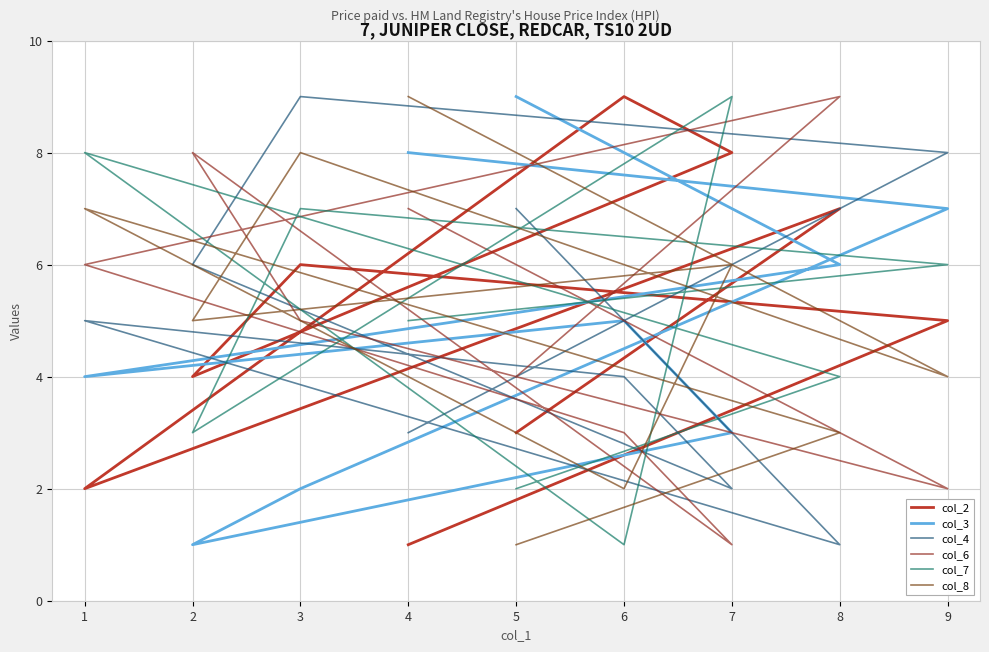

At which category is the sum across all series the highest?

3